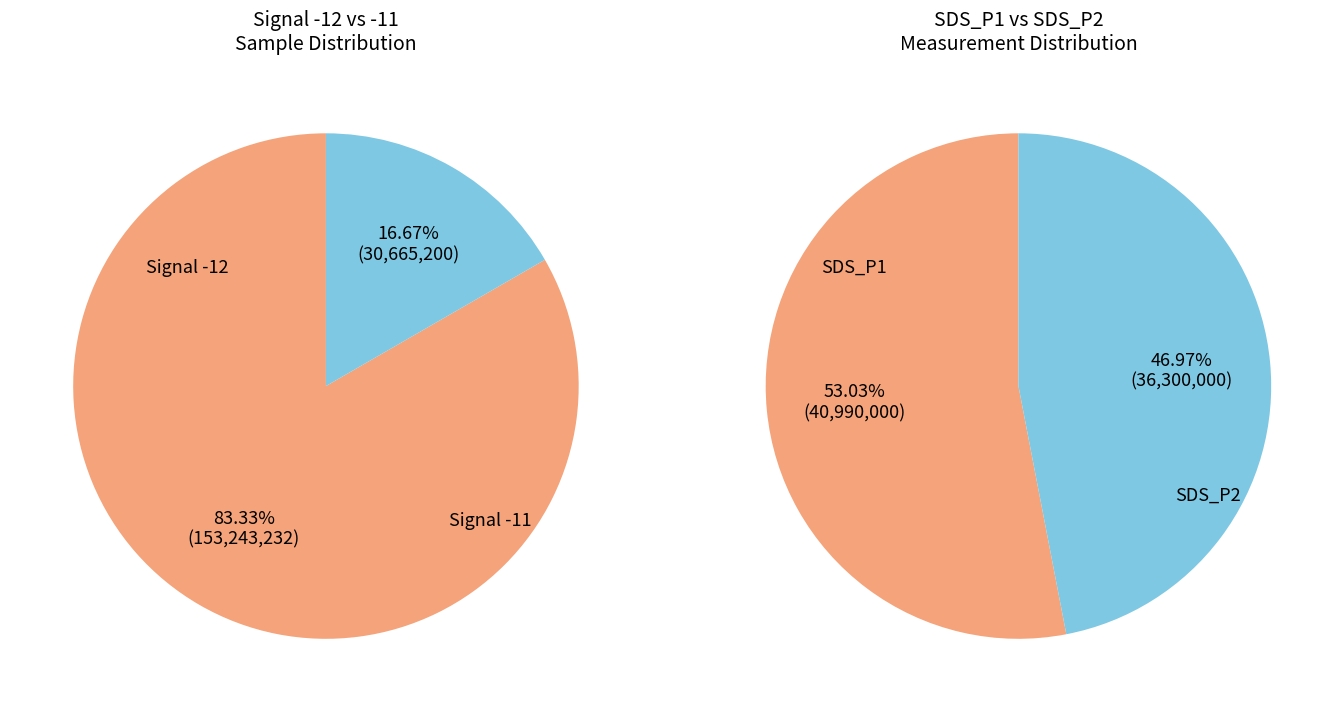

What percentage do -12 and -11 together represent?

100.0%